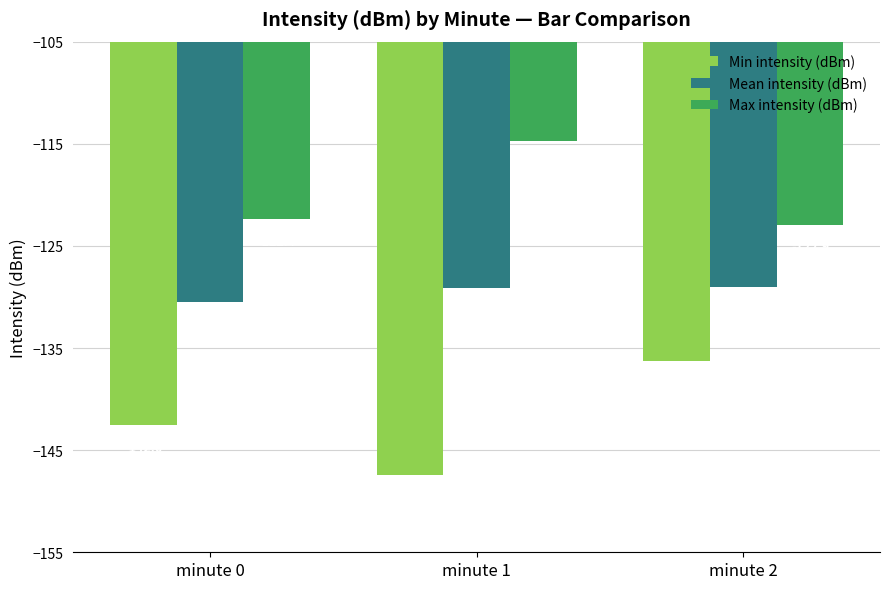

The value of Mean intensity (dBm) at minute 2 is -129.0. True or false?

True